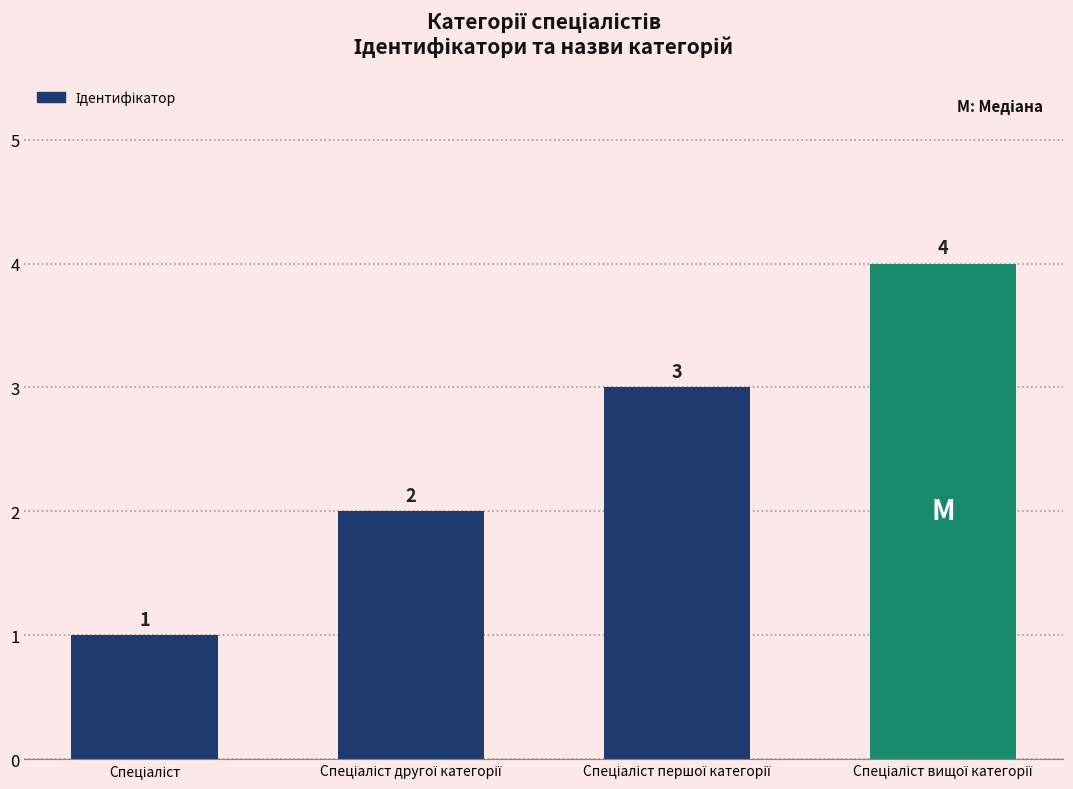

What is the label of the 3rd bar from the left?

Спеціаліст першої категорії